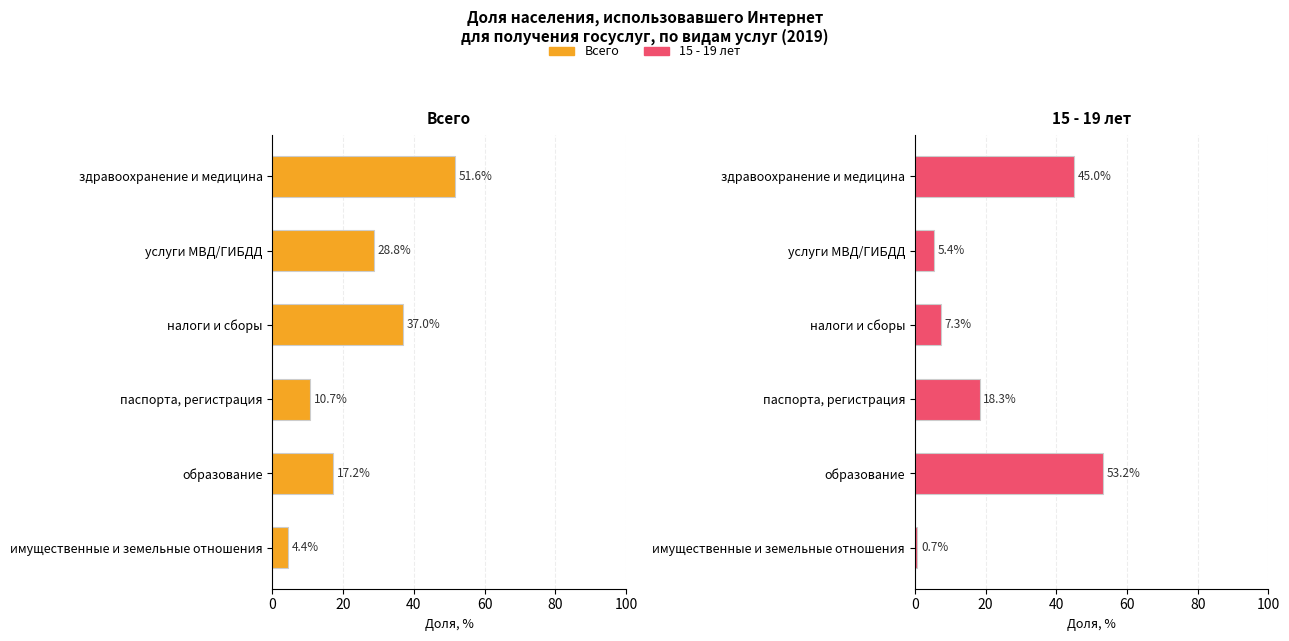

The 15 - 19 series shows 2.2 at услуги МВД/ГИБДД. True or false?

False